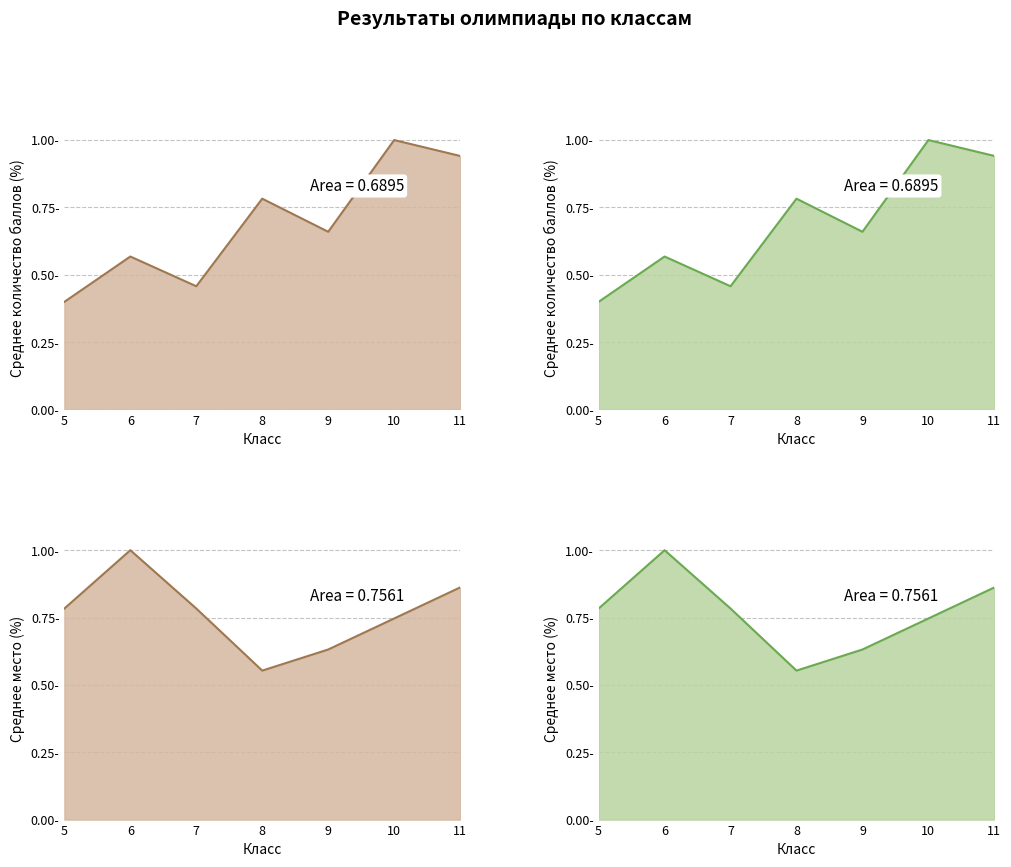

The value of количество баллов (avg) line at 7 is 0.5. True or false?

True